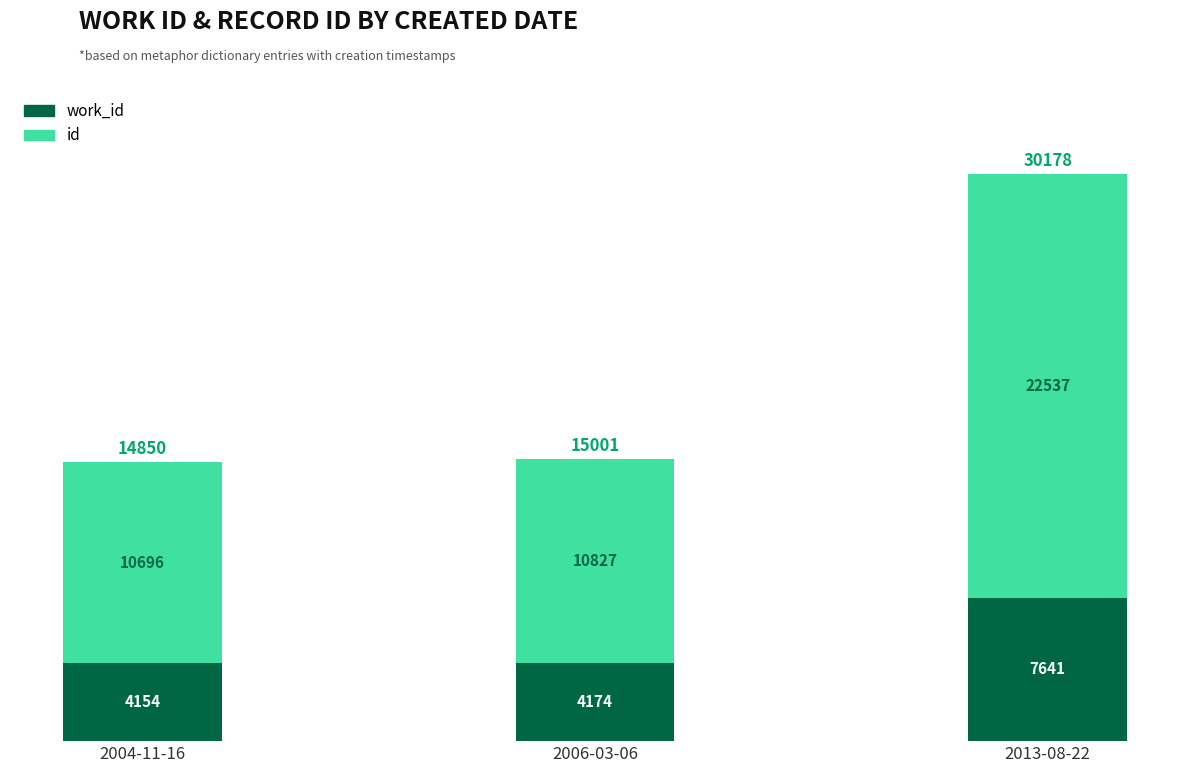

At which category is the sum across all series the highest?

2013-08-22